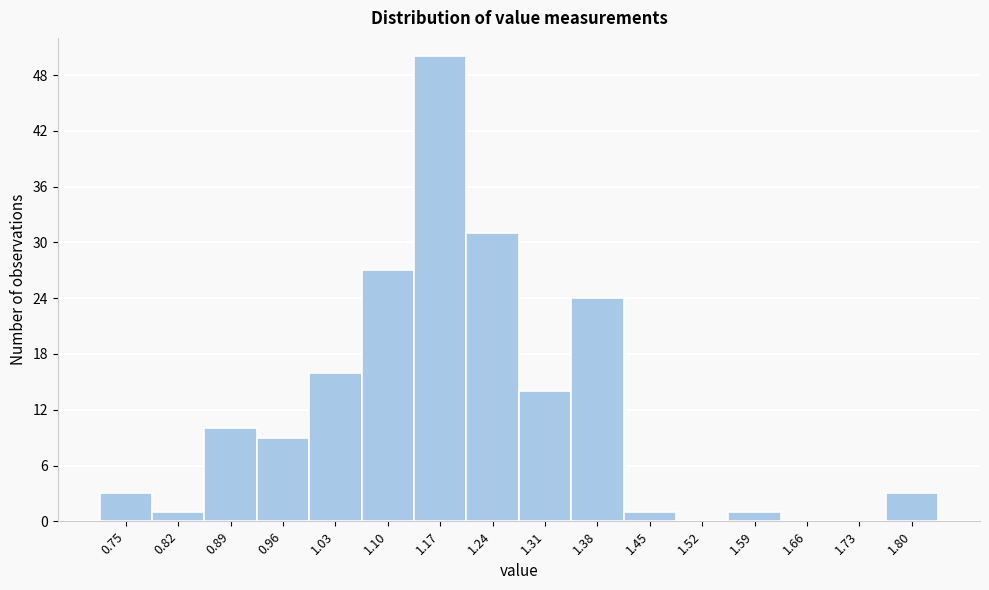

Reading left to right, transcribe all the data shown in this chart.

0.75=3	0.82=1	0.89=10	0.96=9	1.03=16	1.10=27	1.17=50	1.24=31	1.31=14	1.38=24	1.45=1	1.52=0	1.59=1	1.66=0	1.73=0	1.80=3